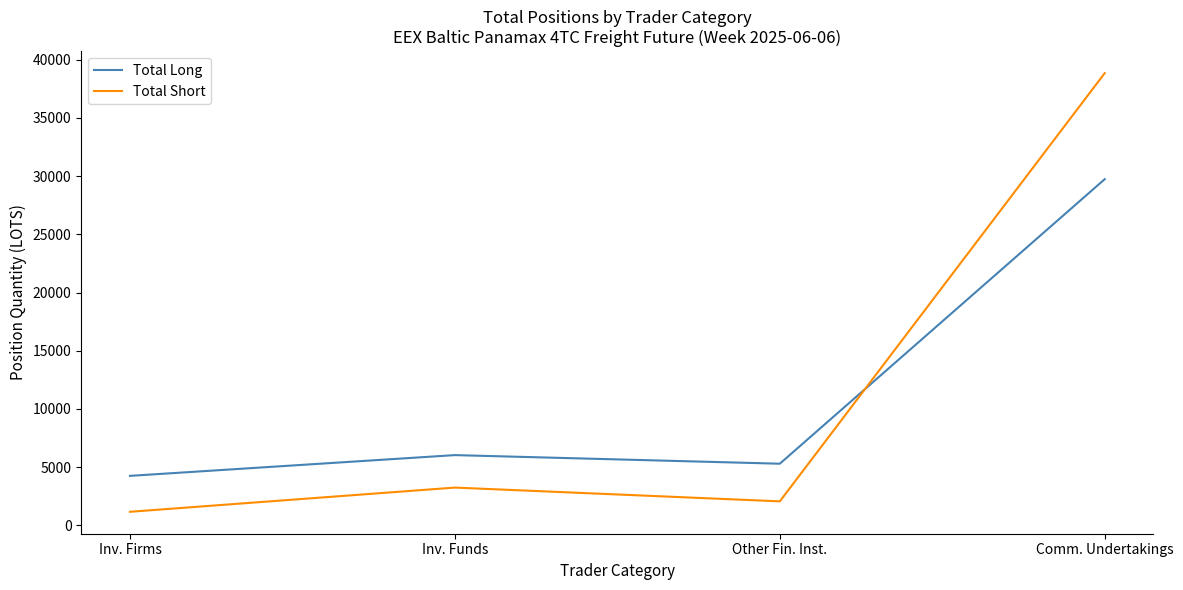

What are all the series names shown in the legend?

Total Long, Total Short